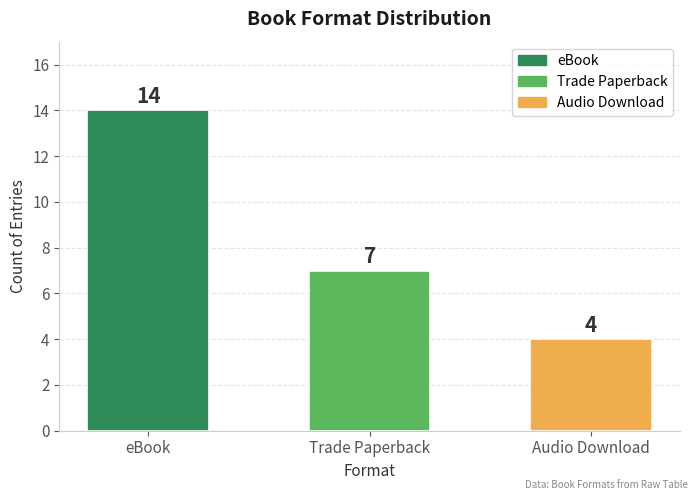

Reading left to right, extract all data points from this chart.

eBook=14	Trade Paperback=7	Audio Download=4